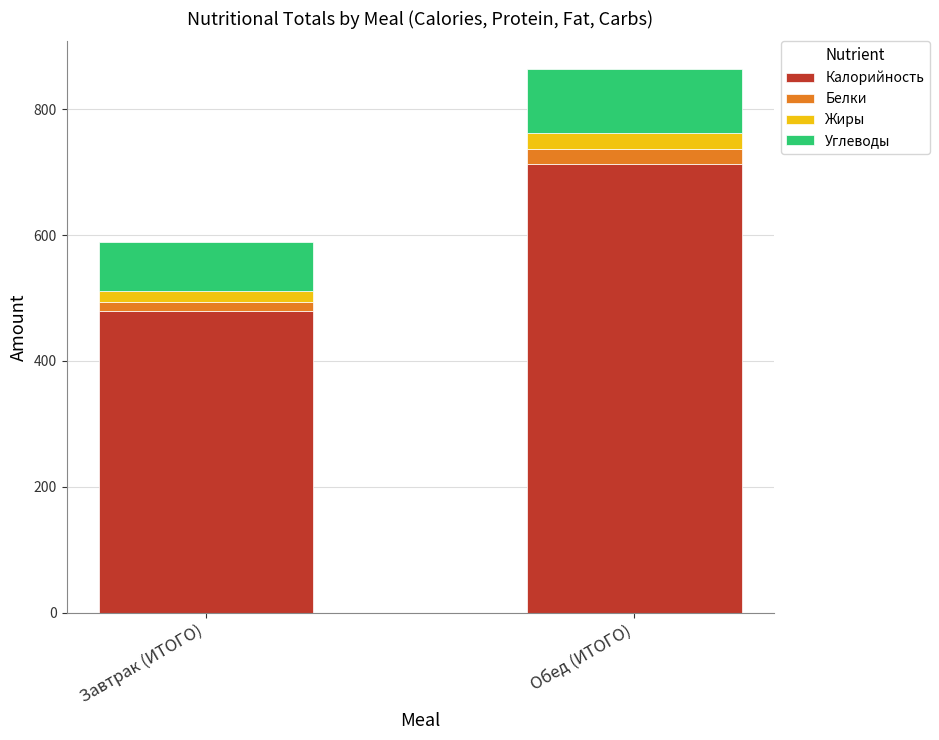

What is the total value across all series at Обед (ИТОГО)?

864.4